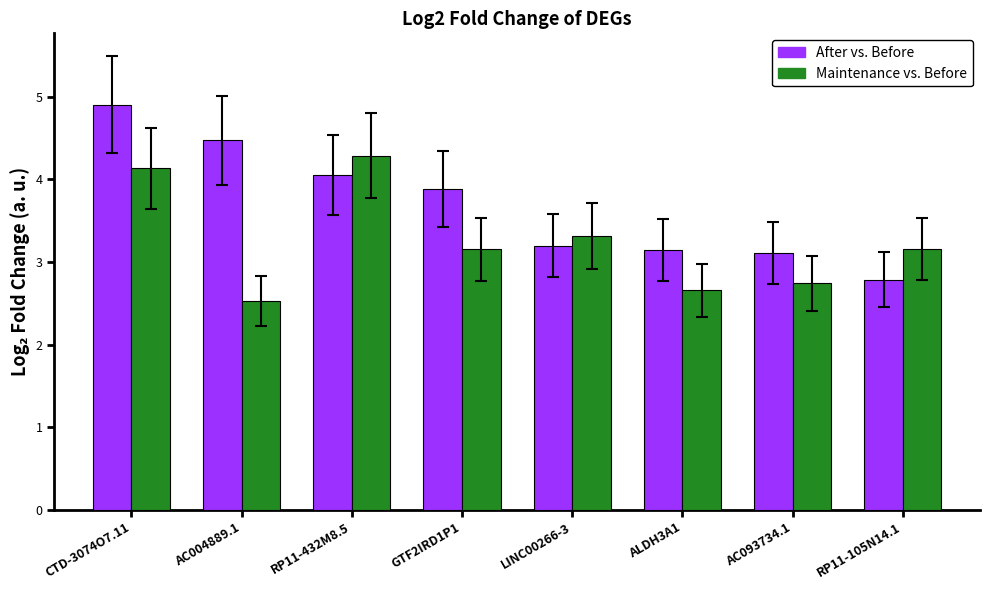

What is the difference between the highest and lowest values at AC093734.1?

0.4